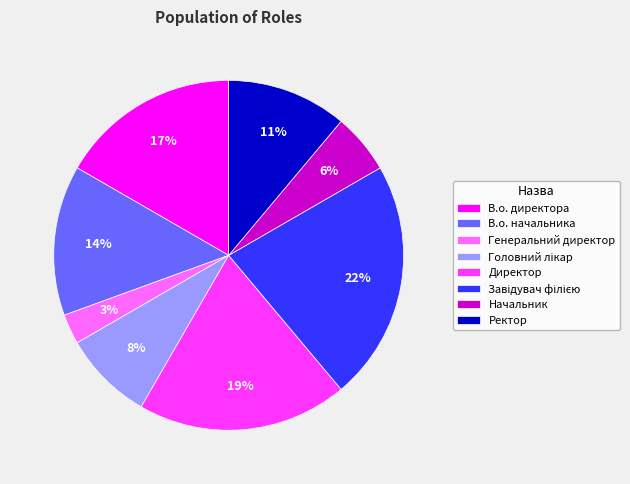

Is there any slice that represents more than half of the pie?

No